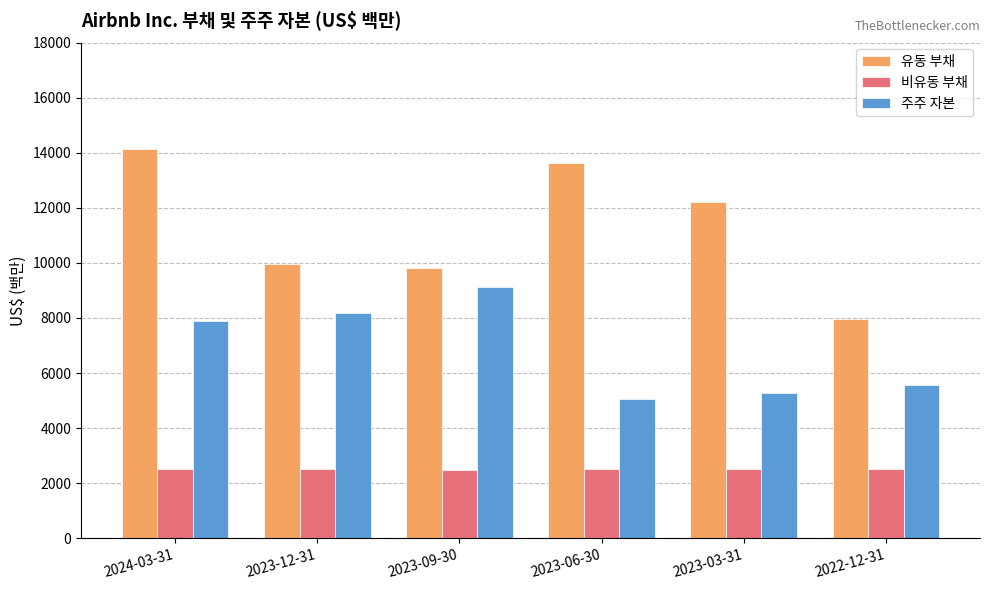

What is the maximum value for 유동 부채?

14139